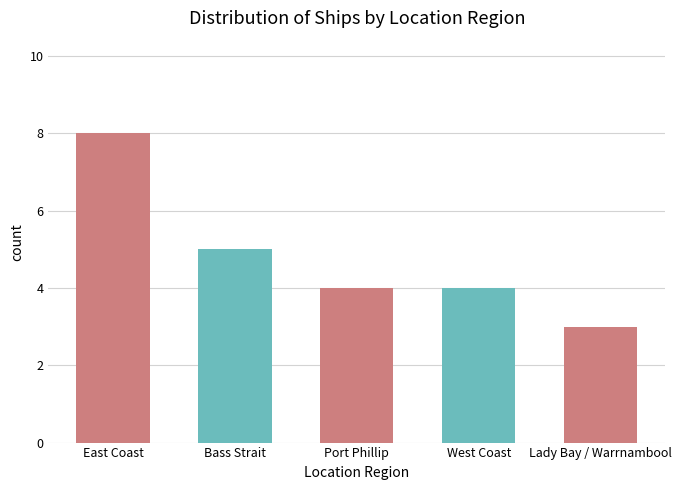

What is the change in value from East Coast to Lady Bay / Warrnambool?

-5